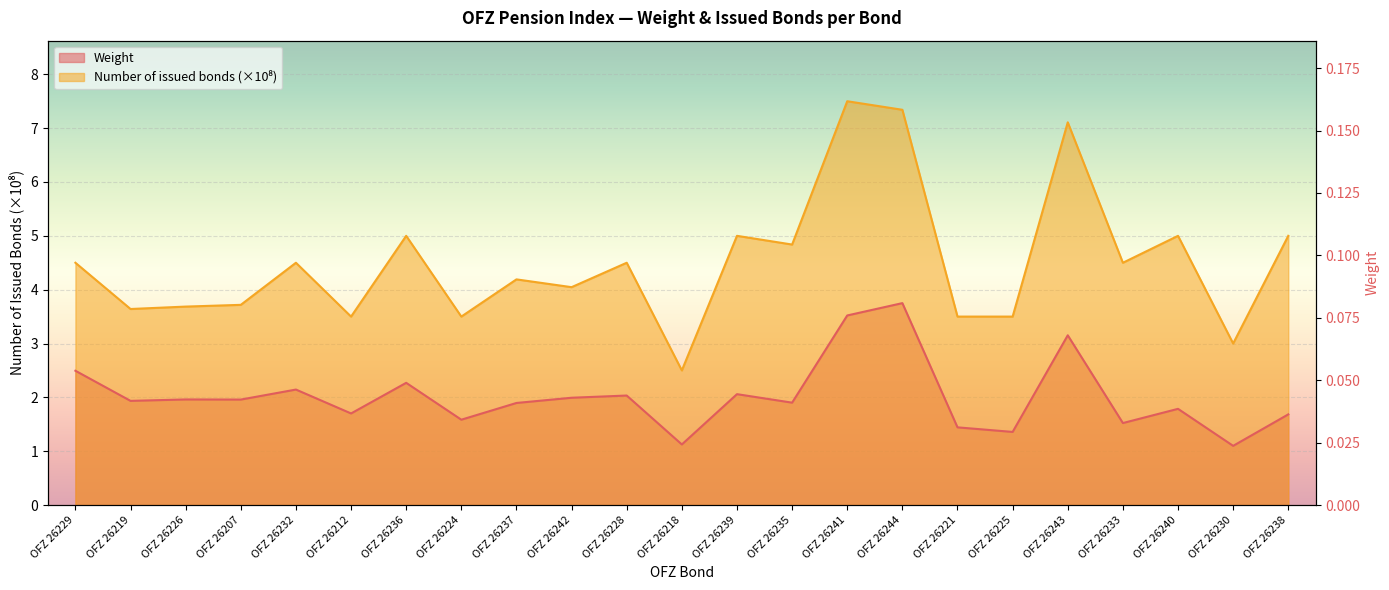

Where is the first local maximum for Weight?

OFZ 26226